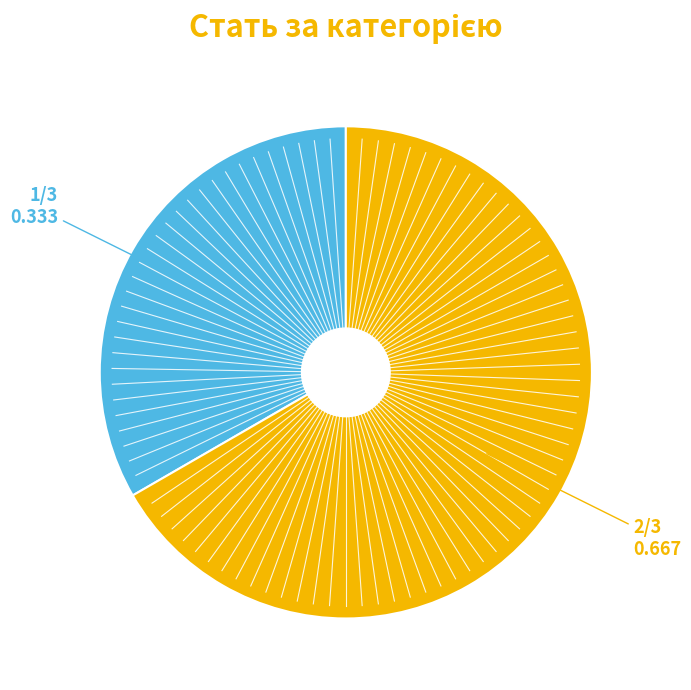

Is there a majority slice in this chart?

Yes